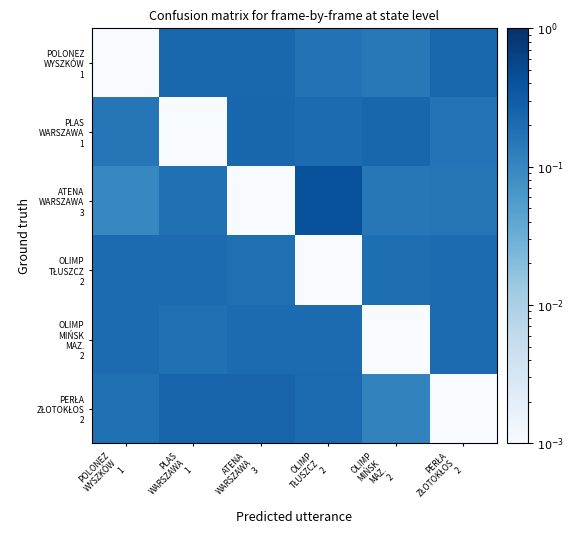

Between POLONEZ WYSZKÓW 1 and OLIMP MIŃSK MAZ. 2, which series saw the biggest shift?

OLIMP MIŃSK MAZ. 2